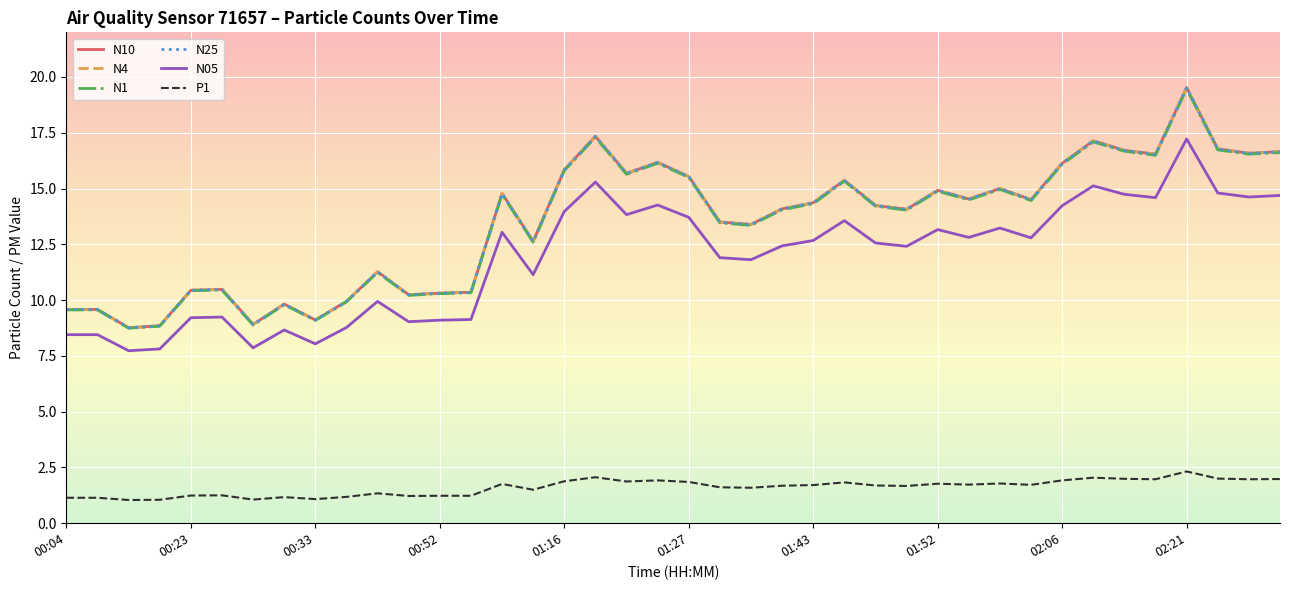

True or false: P1 and N05 intersect in this chart.

False